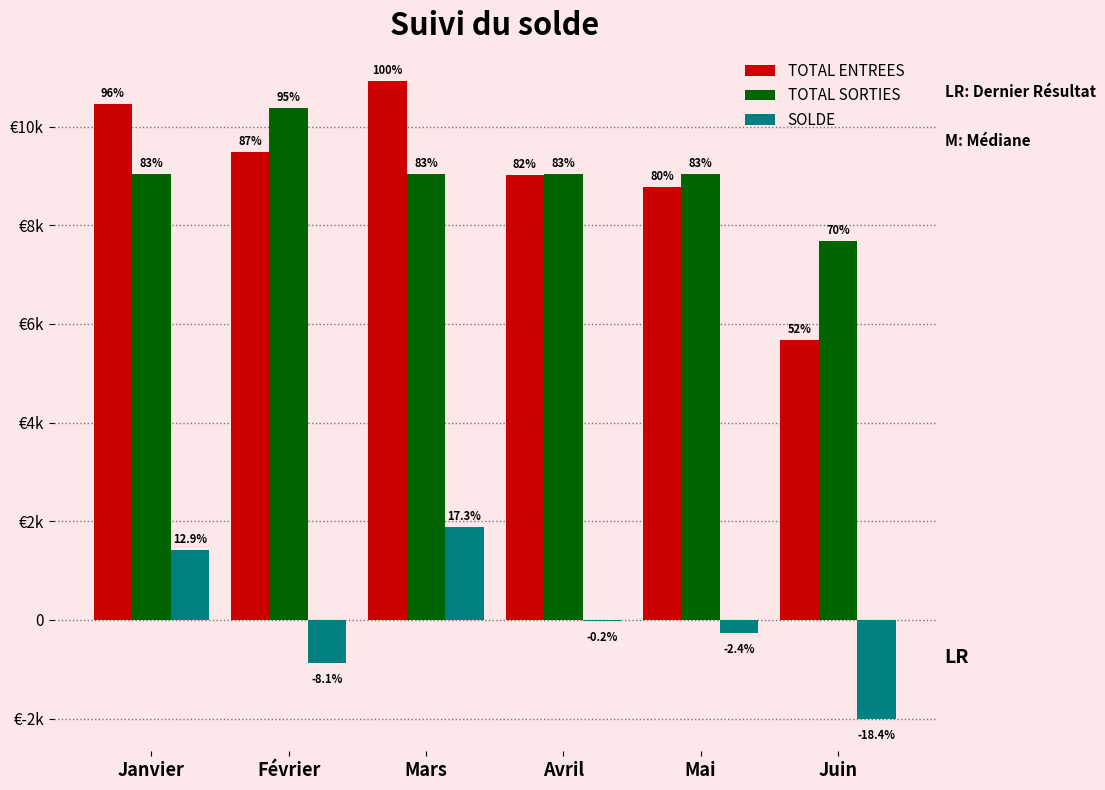

What is the minimum value for TOTAL SORTIES?

7681.8